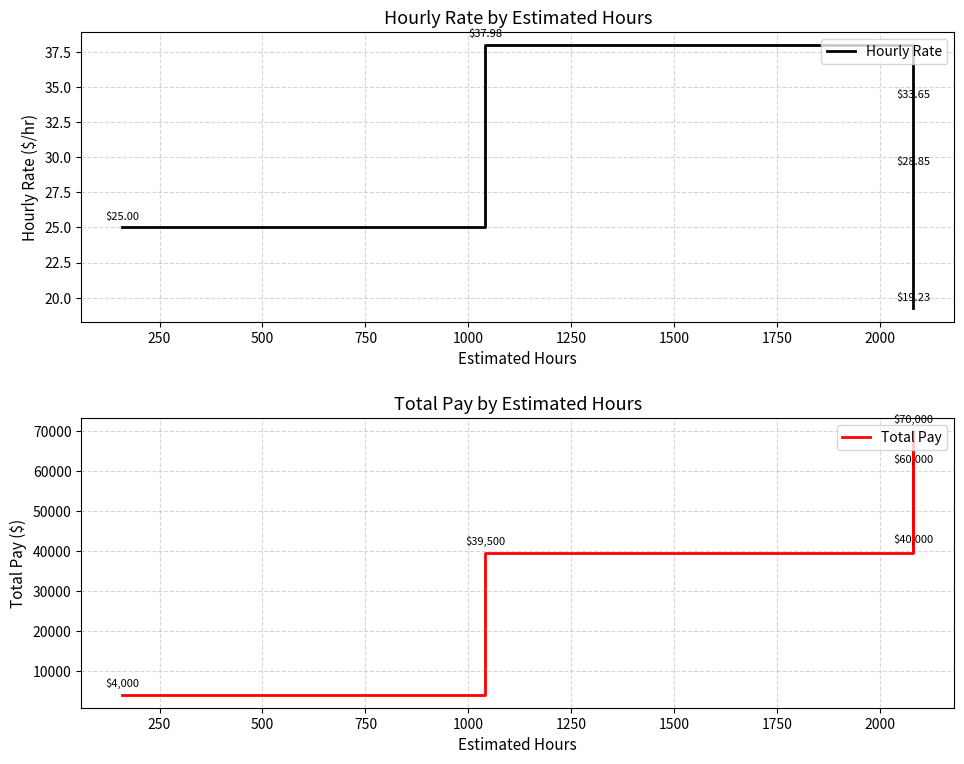

Which series has the largest total across all categories?

Total Pay